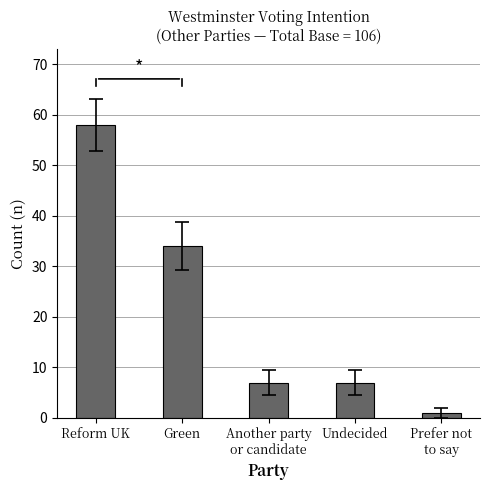

At which label is the value closest to 29?

Green